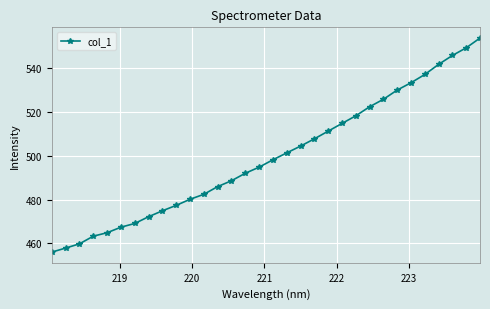

What is the difference between the second highest and second lowest values?

91.2